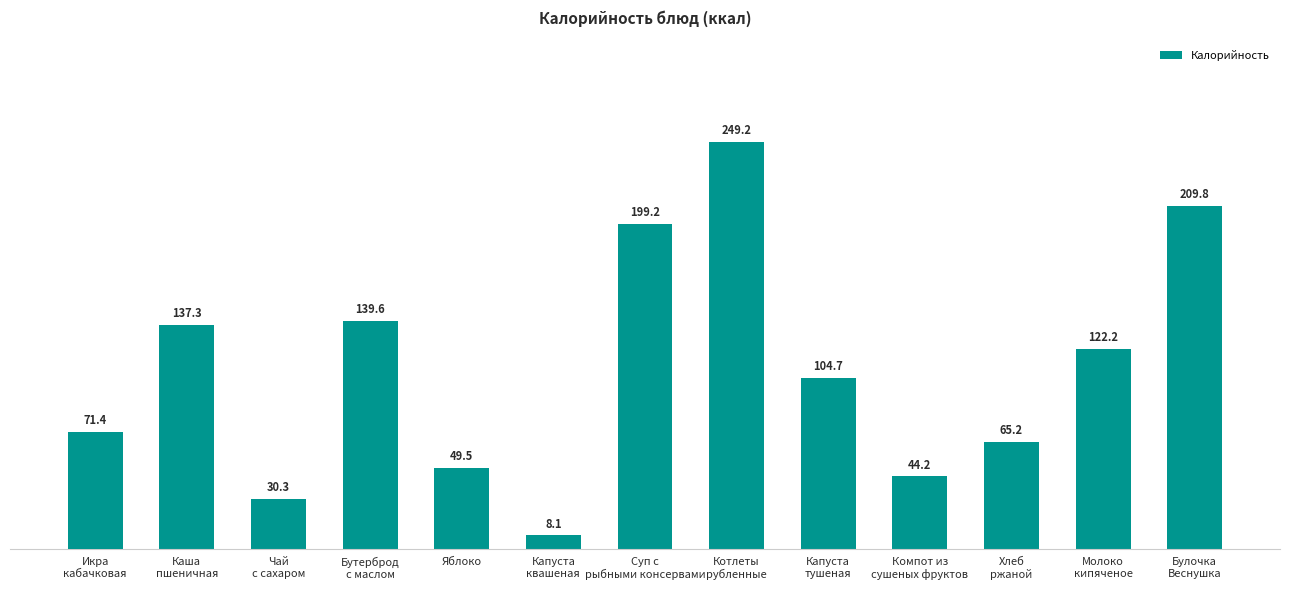

The value at Икра
кабачковая is 115.8. True or false?

False